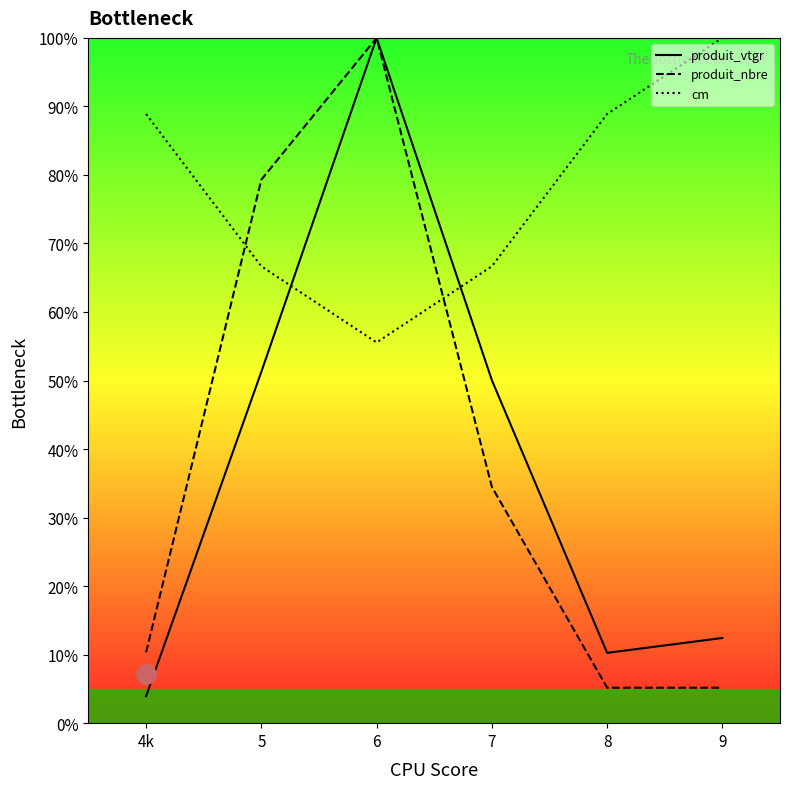

What is the lowest value of the produit_nbre series?

5.2